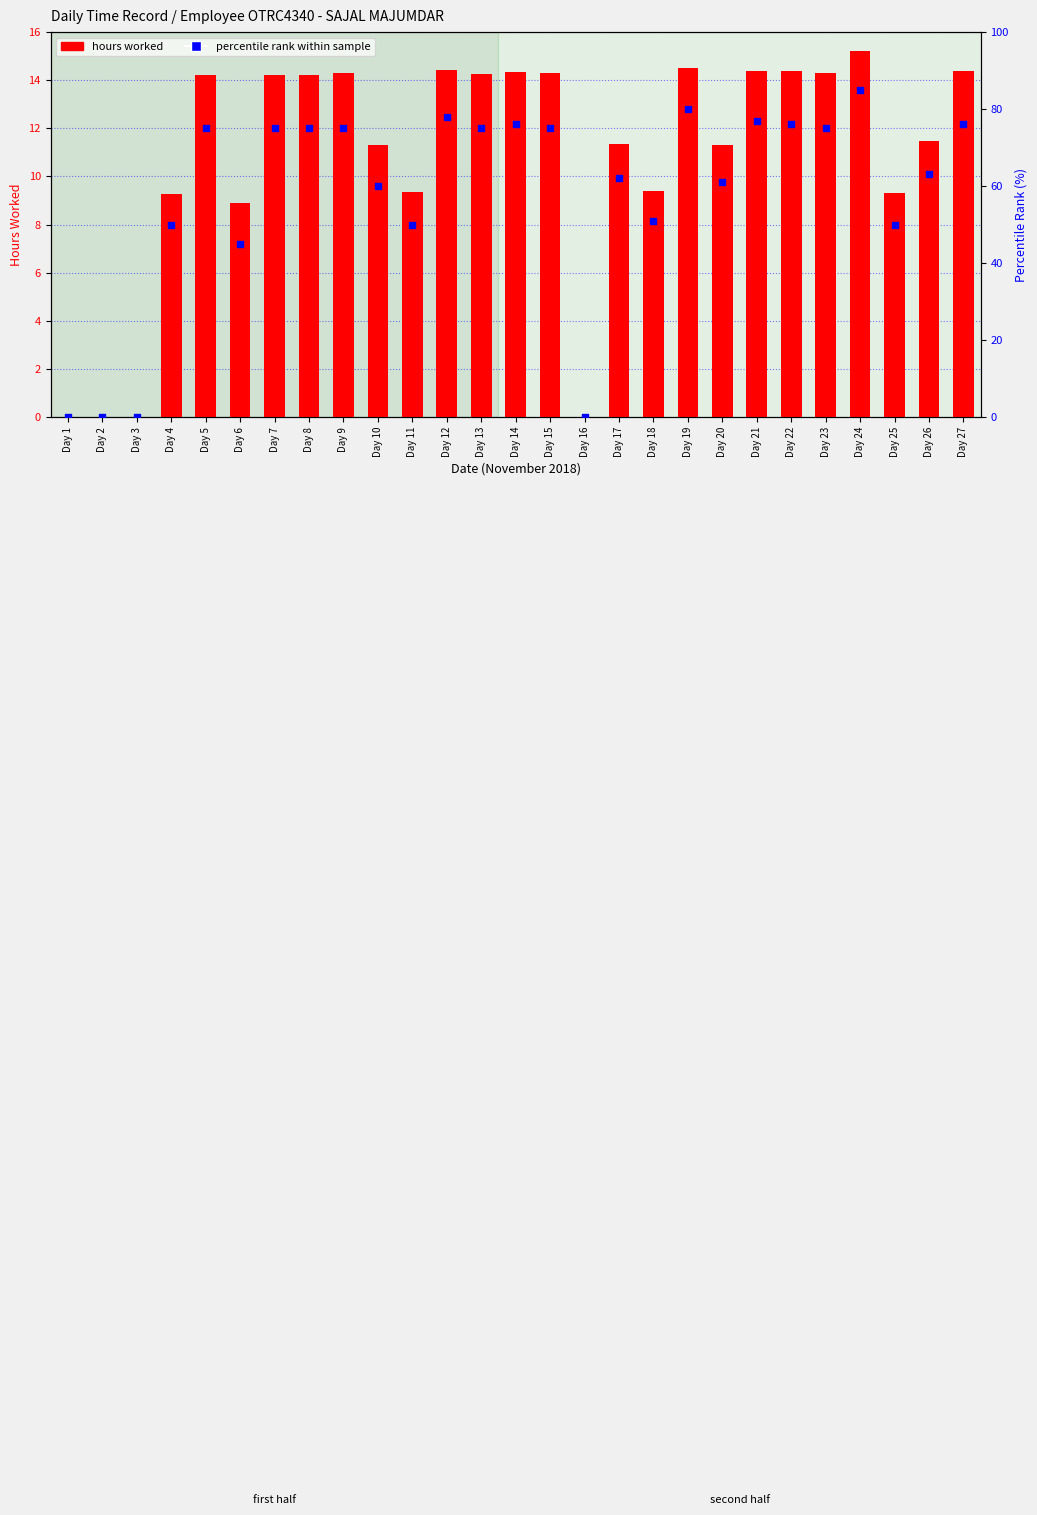

Which series has the largest total across all categories?

percentile rank within sample